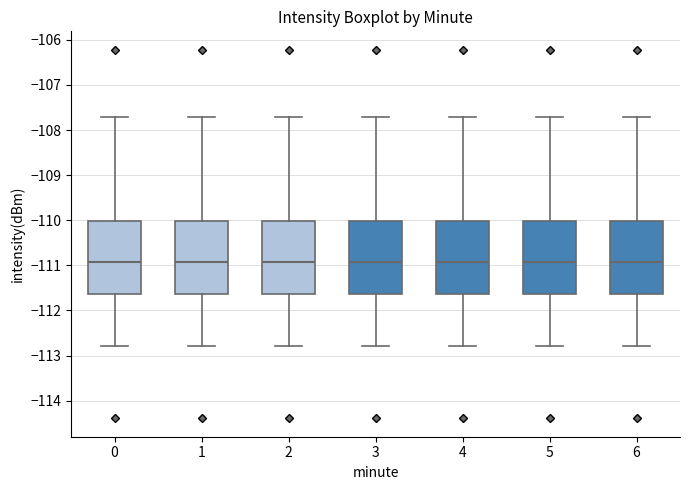

Reading left to right, transcribe this box plot: for each box, give where its median line is, the range the box spans, and where its two whiskers end, as read against the y-axis. The values are not printed on the chart, so give them approximately, as read against the axis.

0: median -110.9, box -111.6 to -110.0, whiskers -112.8 to -107.7
1: median -110.9, box -111.6 to -110.0, whiskers -112.8 to -107.7
2: median -110.9, box -111.6 to -110.0, whiskers -112.8 to -107.7
3: median -110.9, box -111.6 to -110.0, whiskers -112.8 to -107.7
4: median -110.9, box -111.6 to -110.0, whiskers -112.8 to -107.7
5: median -110.9, box -111.6 to -110.0, whiskers -112.8 to -107.7
6: median -110.9, box -111.6 to -110.0, whiskers -112.8 to -107.7